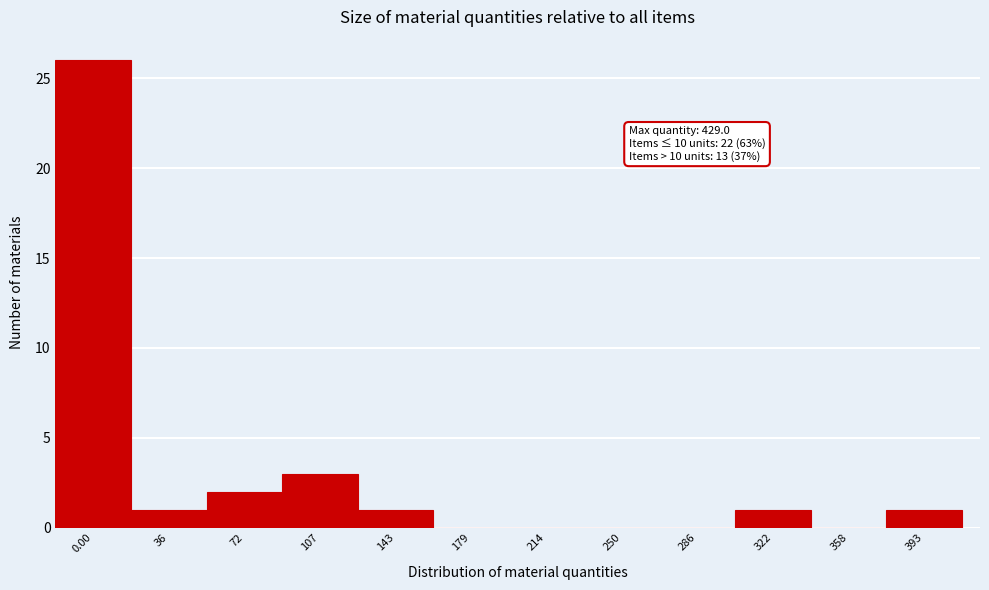

Reading left to right, transcribe all the data shown in this chart.

0.00=26	36=1	72=2	107=3	143=1	179=0	214=0	250=0	286=0	322=1	358=0	393=1